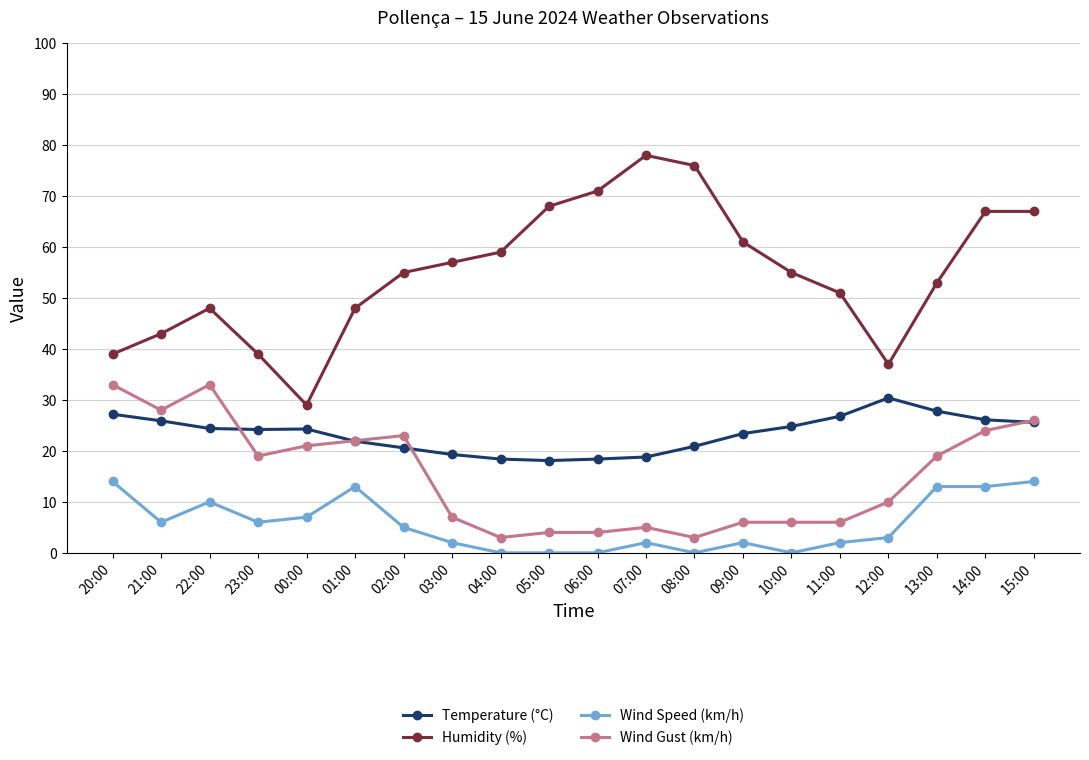

Which series has the widest spread of values?

Humidity (%)